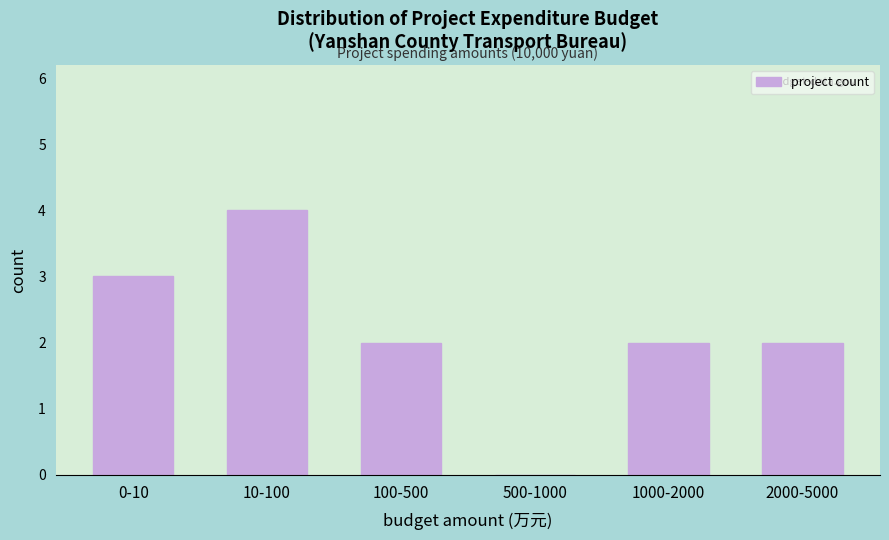

Reading left to right, list all the values displayed in this chart.

0-10=3	10-100=4	100-500=2	500-1000=0	1000-2000=2	2000-5000=2